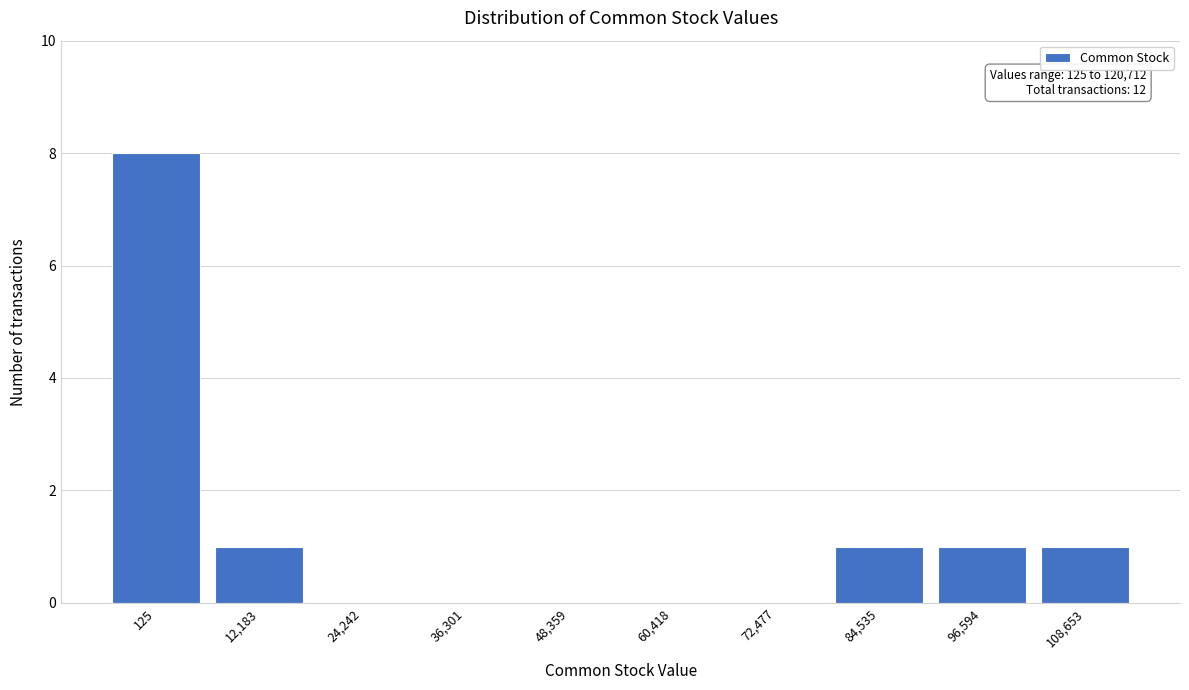

Reading left to right, what are all the values shown in this chart?

125=8	12,183=1	24,242=0	36,301=0	48,359=0	60,418=0	72,477=0	84,535=1	96,594=1	108,653=1